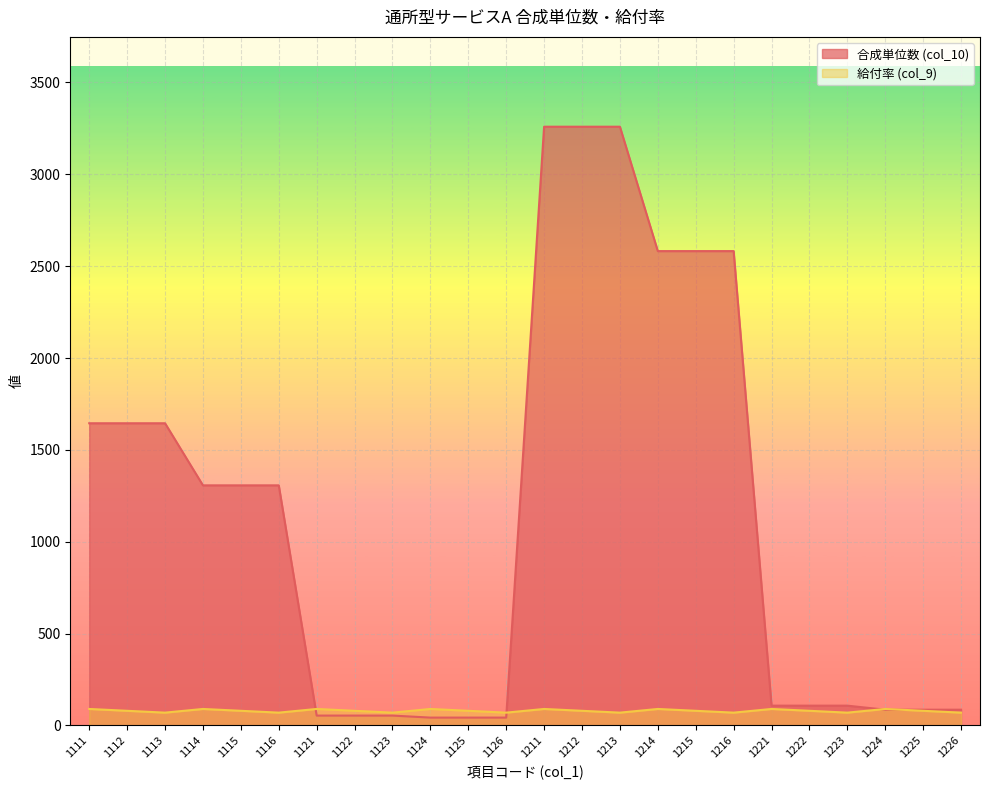

How many lines are shown in the chart?

2